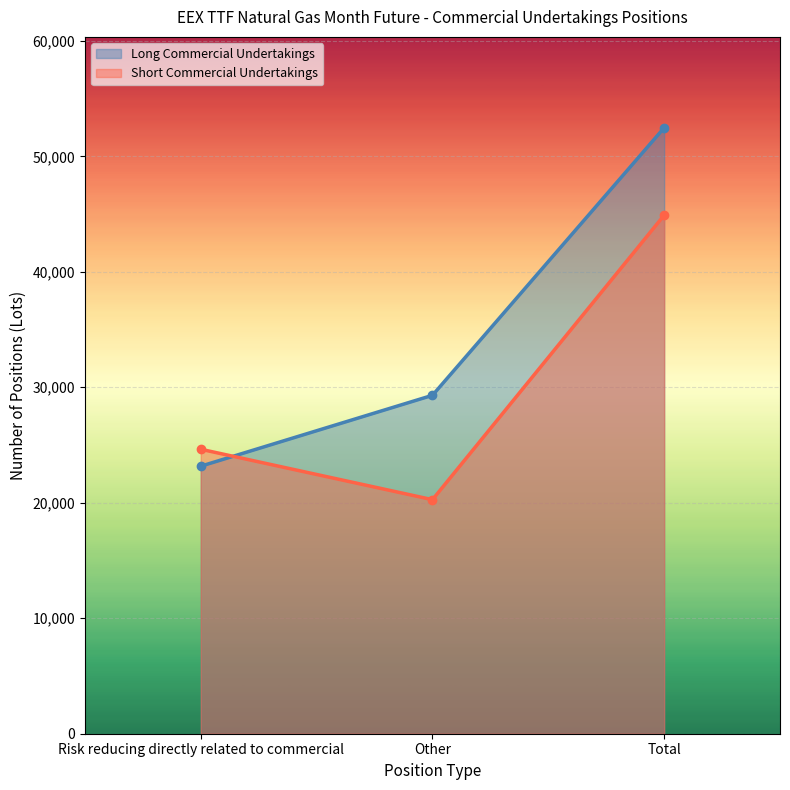

Which series has the largest total across all categories?

Long Commercial Undertakings